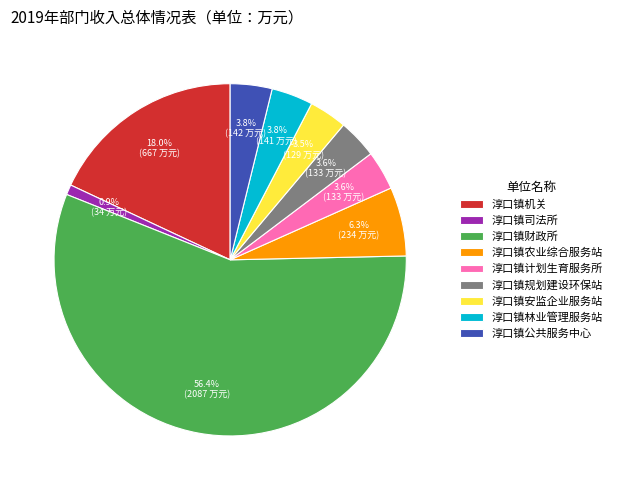

Is the sum of 淳口镇安监企业服务站 and 淳口镇农业综合服务站 greater than half?

No